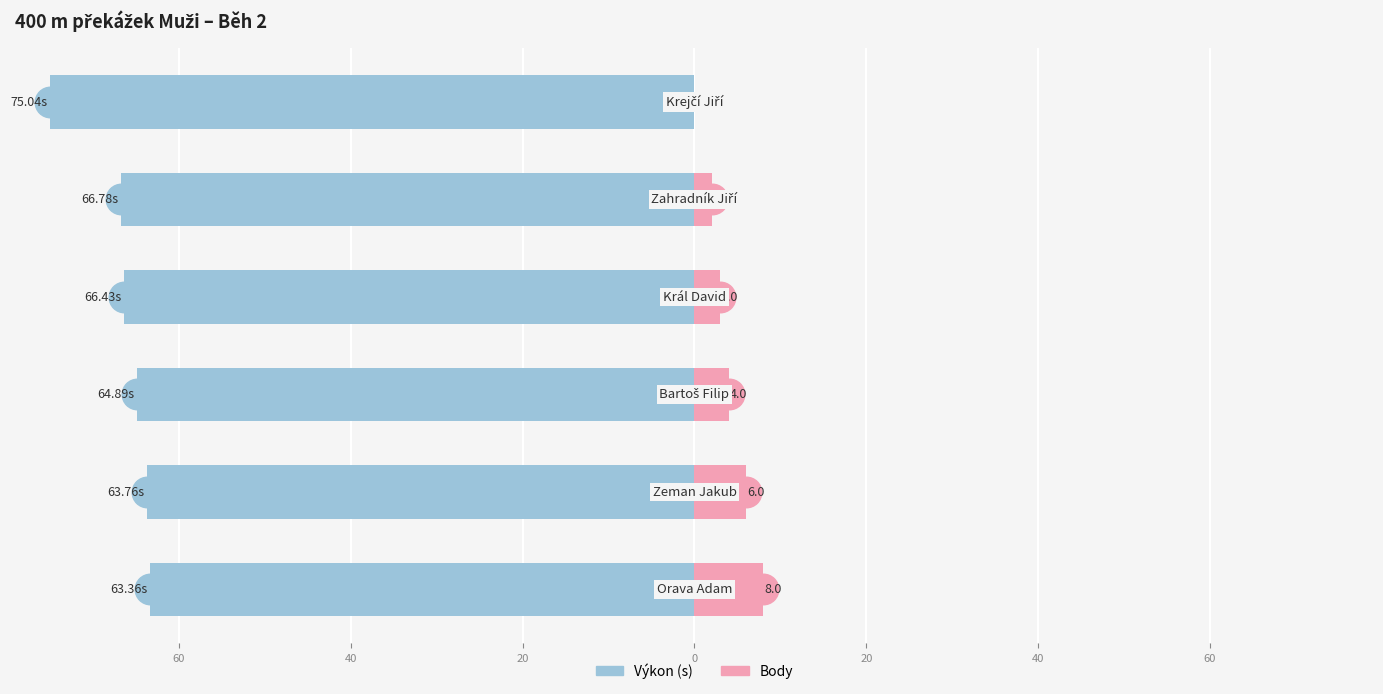

How many data points in Body are above 4?

2